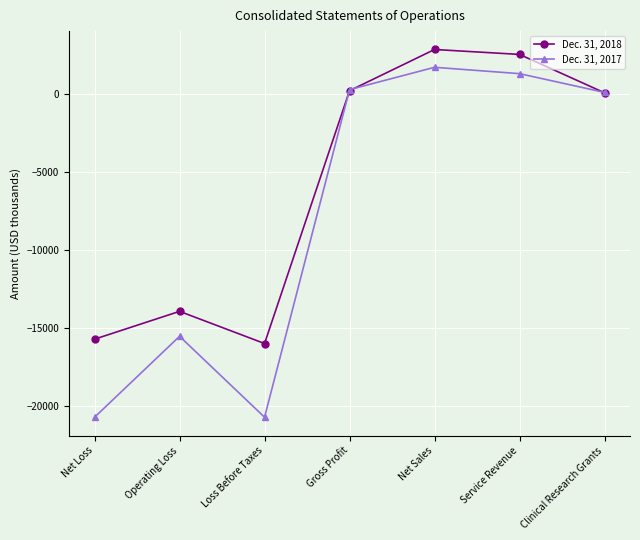

How many data points does each series have?

7